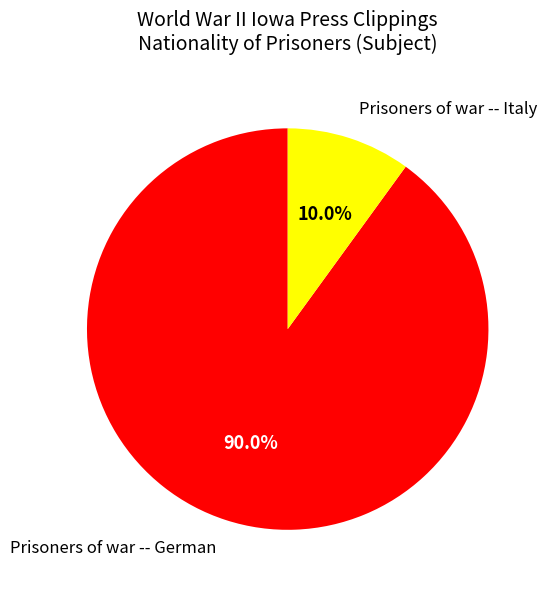

Does any single category account for the majority?

Yes